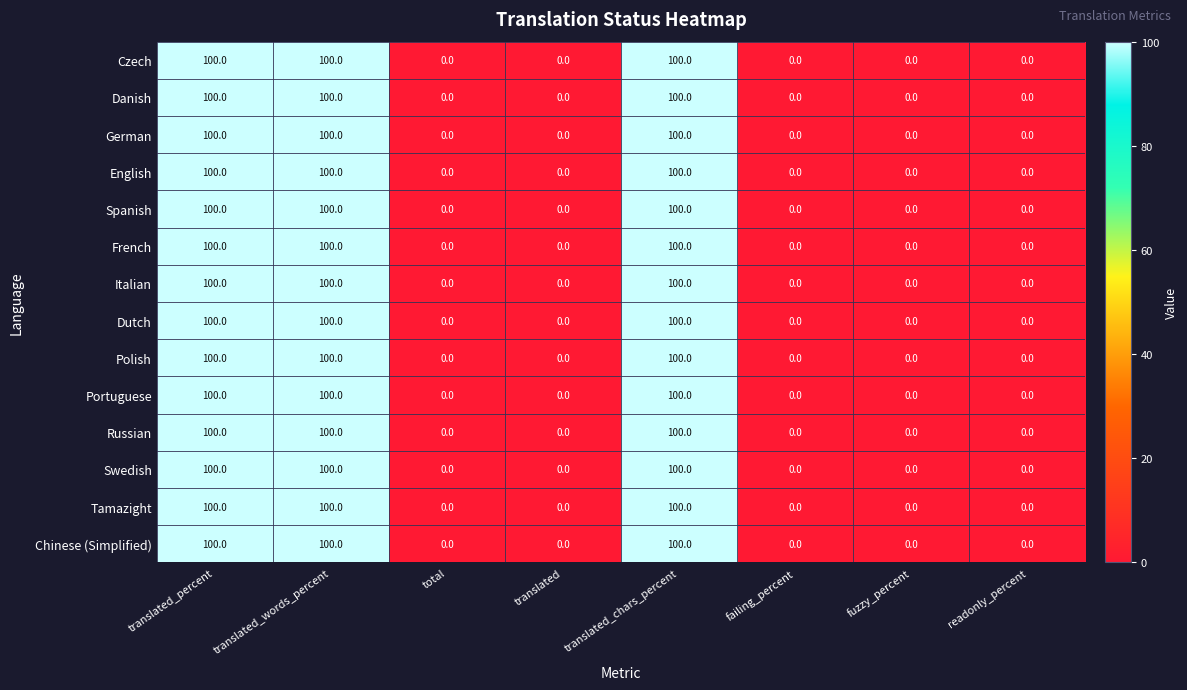

At how many categories does at least one series exceed 95?

3